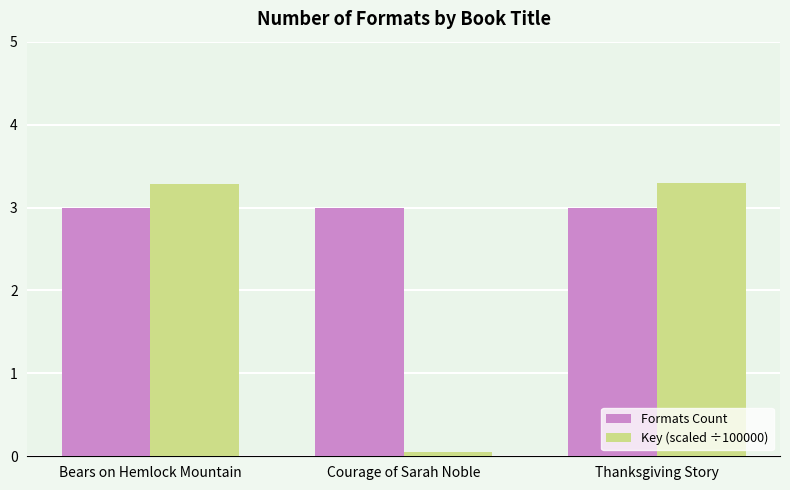

List the series in order of their peak value, highest first.

Key (scaled ÷100000), Formats Count